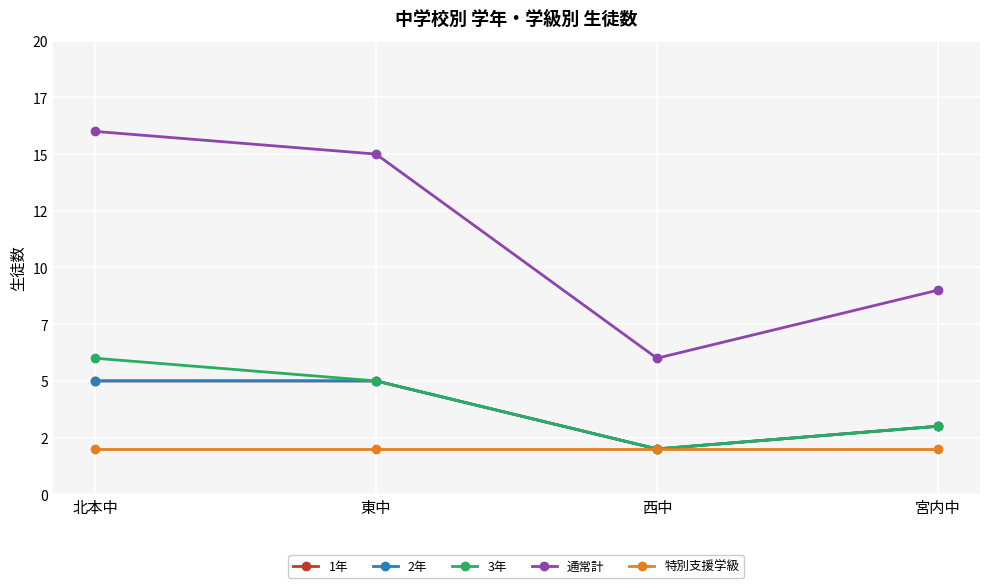

What is the maximum value shown in the chart?

16